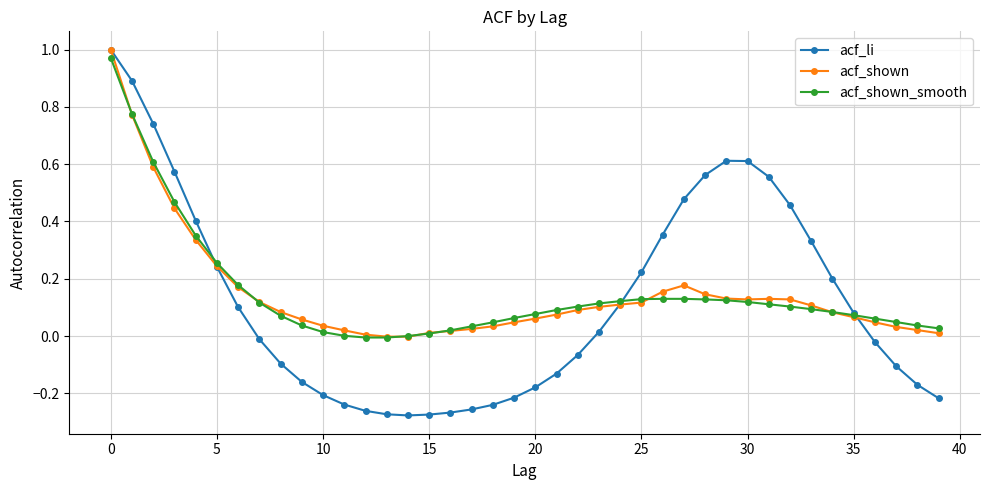

In acf_li, how many points are lower than both neighbors (excluding endpoints)?

1